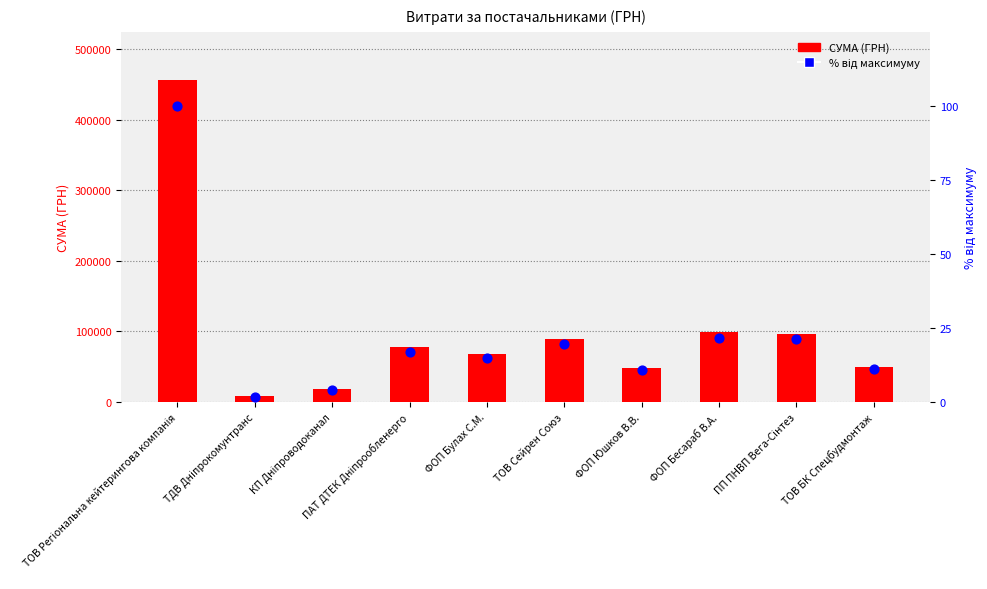

At which category is the sum across all series the highest?

ТОВ Регіональна кейтерингова компанія